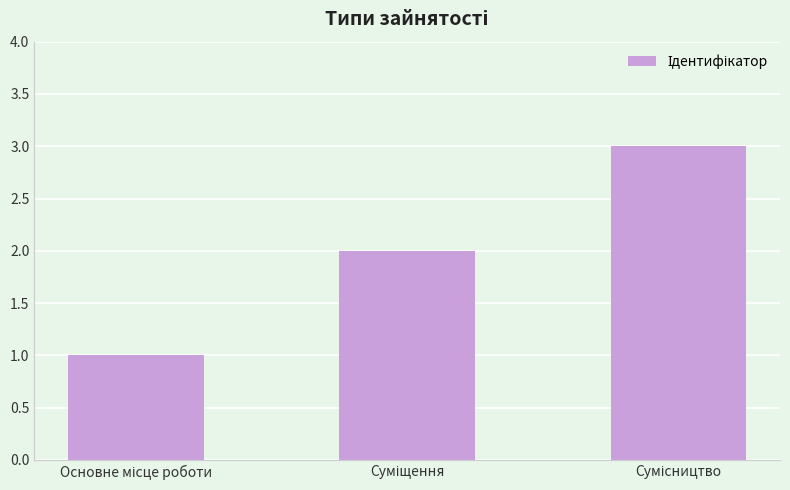

Count the values in the range 1 to 3.

3